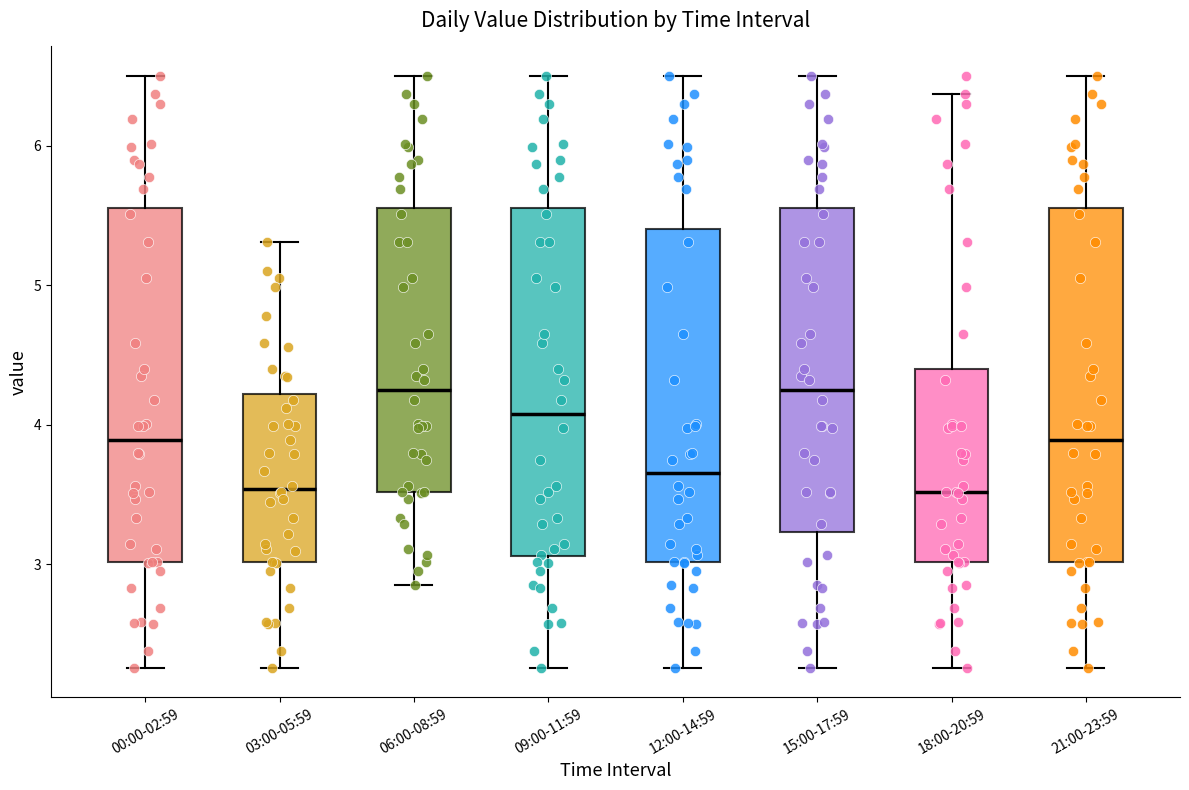

Reading left to right, transcribe this box plot: for each box, give where its median line is, the range the box spans, and where its two whiskers end, as read against the y-axis. The values are not printed on the chart, so give them approximately, as read against the axis.

00:00-02:59: median 3.9, box 3.0 to 5.6, whiskers 2.3 to 6.5
03:00-05:59: median 3.5, box 3.0 to 4.2, whiskers 2.3 to 5.3
06:00-08:59: median 4.3, box 3.5 to 5.6, whiskers 2.9 to 6.5
09:00-11:59: median 4.1, box 3.1 to 5.6, whiskers 2.3 to 6.5
12:00-14:59: median 3.7, box 3.0 to 5.4, whiskers 2.3 to 6.5
15:00-17:59: median 4.3, box 3.2 to 5.6, whiskers 2.3 to 6.5
18:00-20:59: median 3.5, box 3.0 to 4.4, whiskers 2.3 to 6.4
21:00-23:59: median 3.9, box 3.0 to 5.6, whiskers 2.3 to 6.5